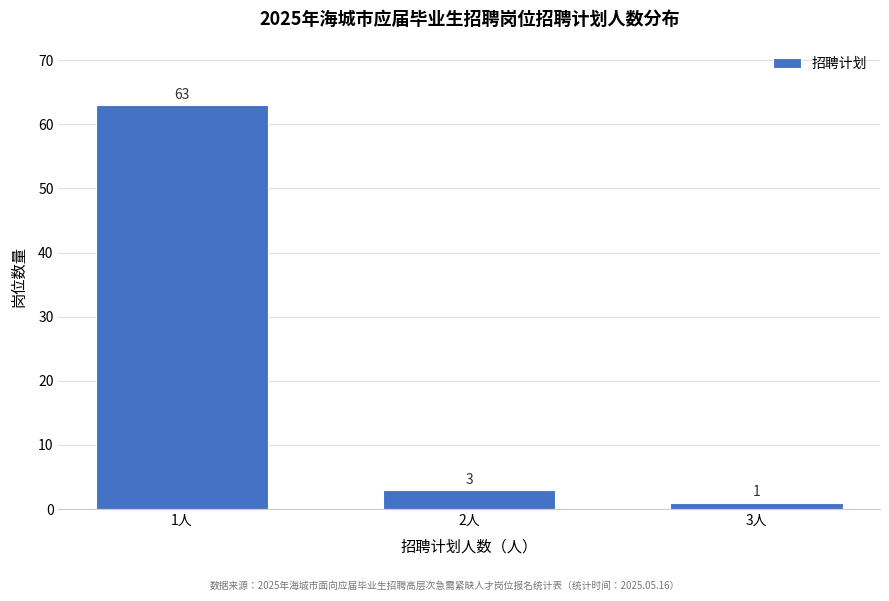

Reading left to right, extract all data points from this chart.

63	3	1